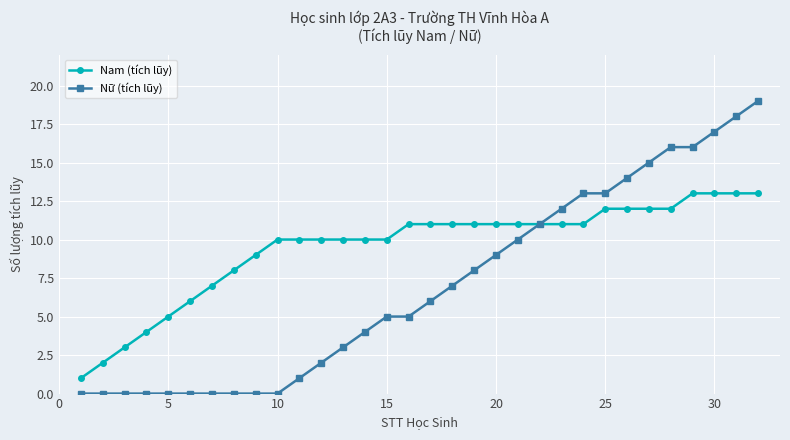

What is the sum of all Nam (tích lũy) values?

304